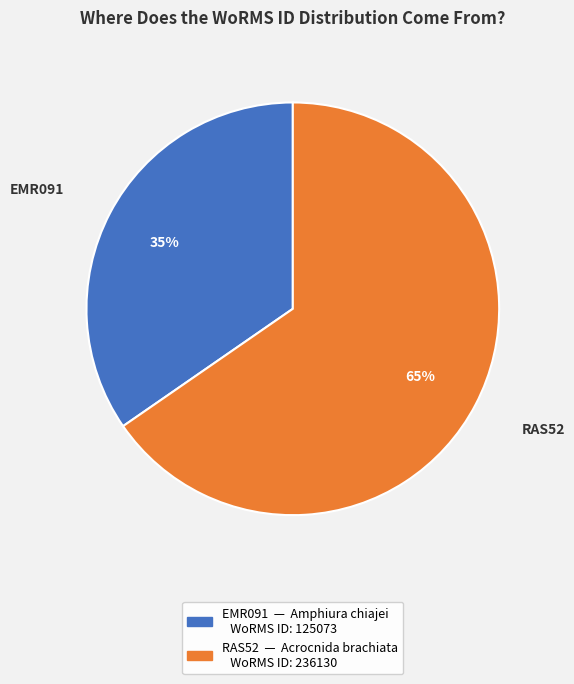

The EMR091 slice represents 35% of the pie. True or false?

True